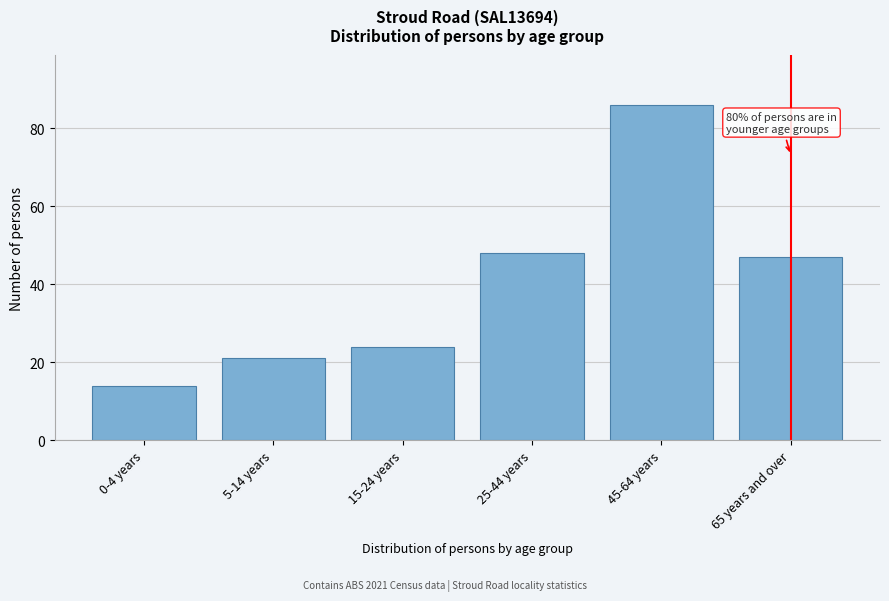

Reading left to right, what are all the values shown in this chart?

0-4 years=14	5-14 years=21	15-24 years=24	25-44 years=48	45-64 years=86	65 years and over=47